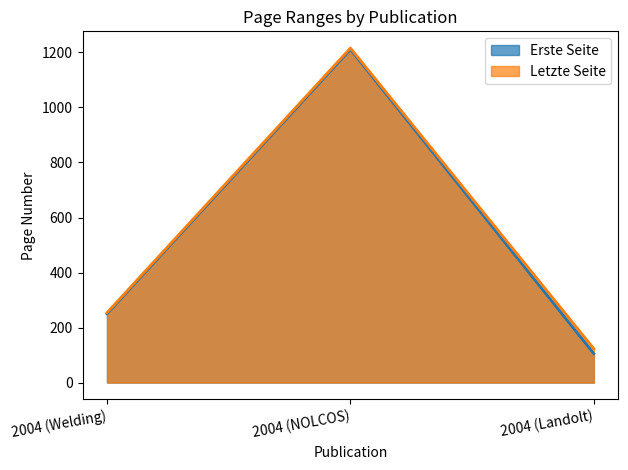

Where is Letzte Seite nearest to the value 669?

2004 (Welding)